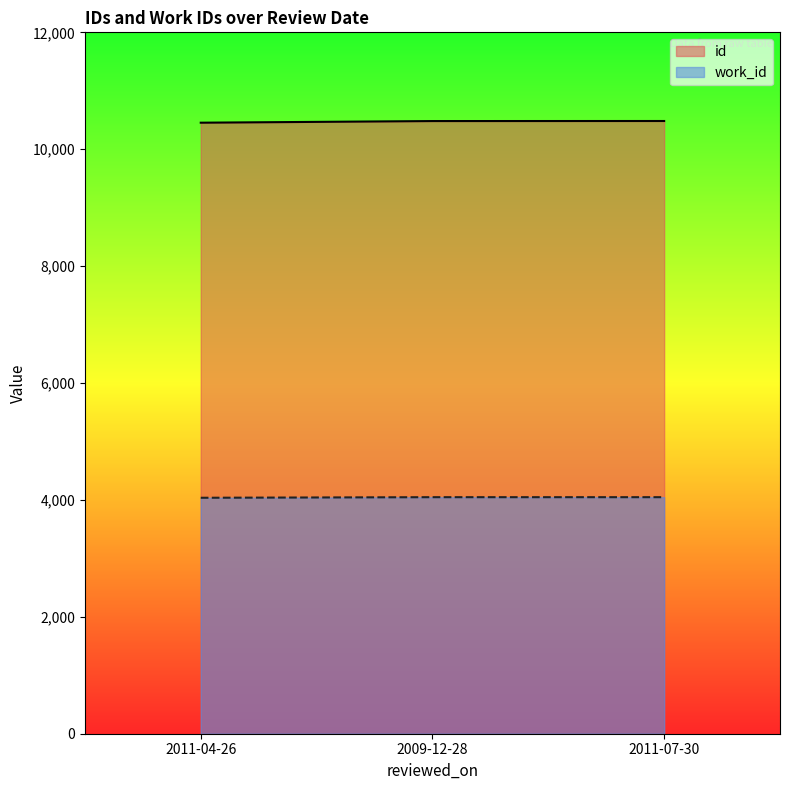

Between 2009-12-28 and 2011-07-30, which is larger?

2011-07-30